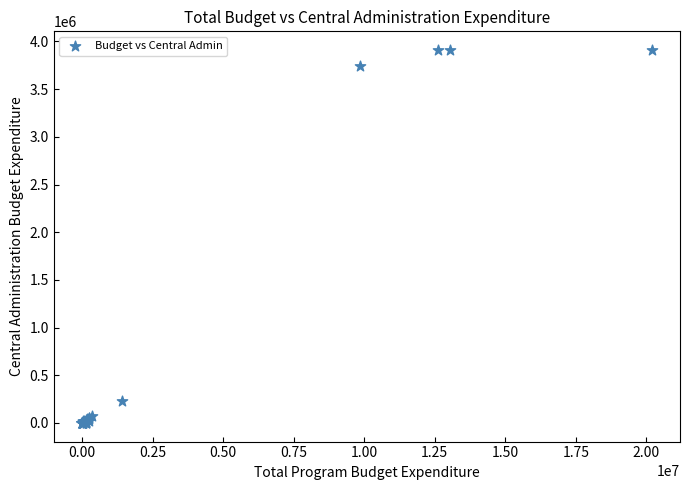

What Y value in the scatter plot is closest to 1955434?

225666.2